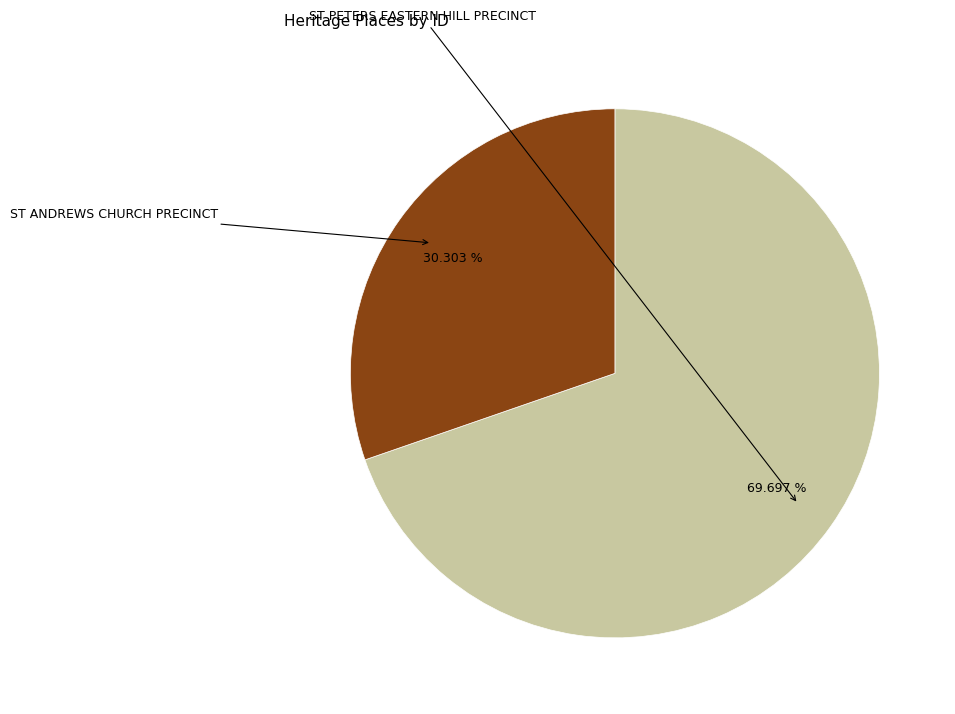

To the nearest percent, what is the difference between the largest and smallest slice percentages?

39%